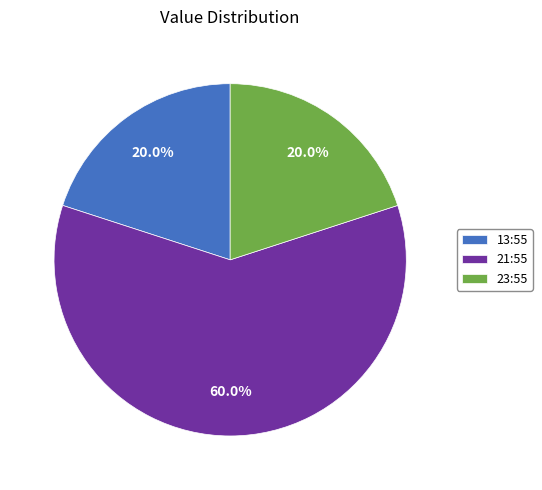

What is the largest slice in the pie chart?

21:55